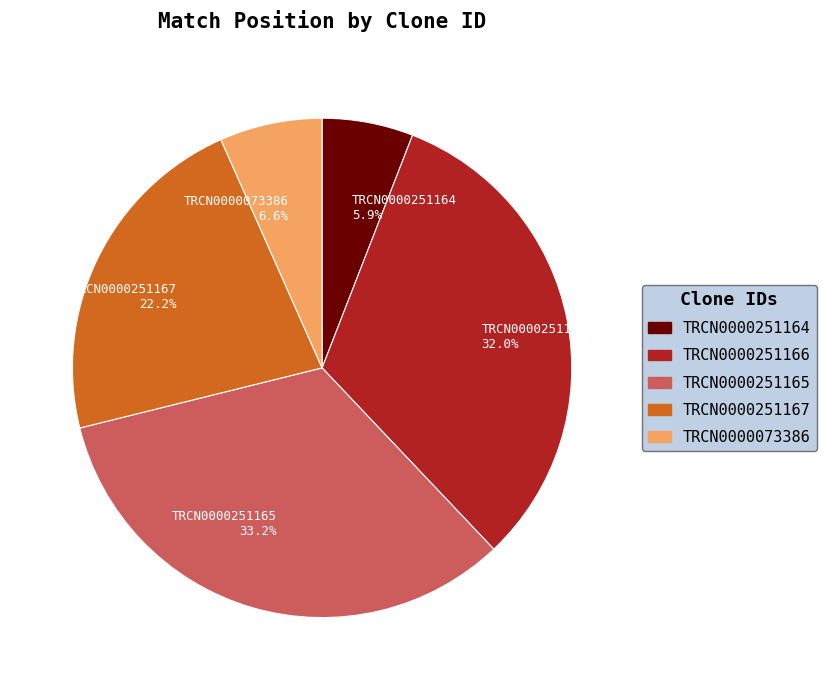

How much of the chart is everything except TRCN0000251167?

77.8%